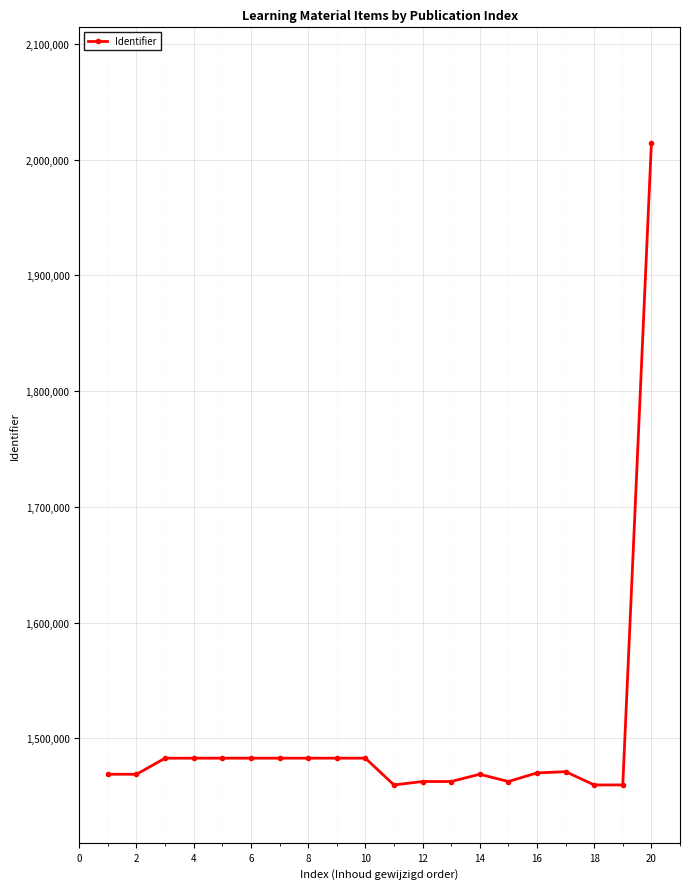

True or false: the data has more than 1 interior local peaks.

True